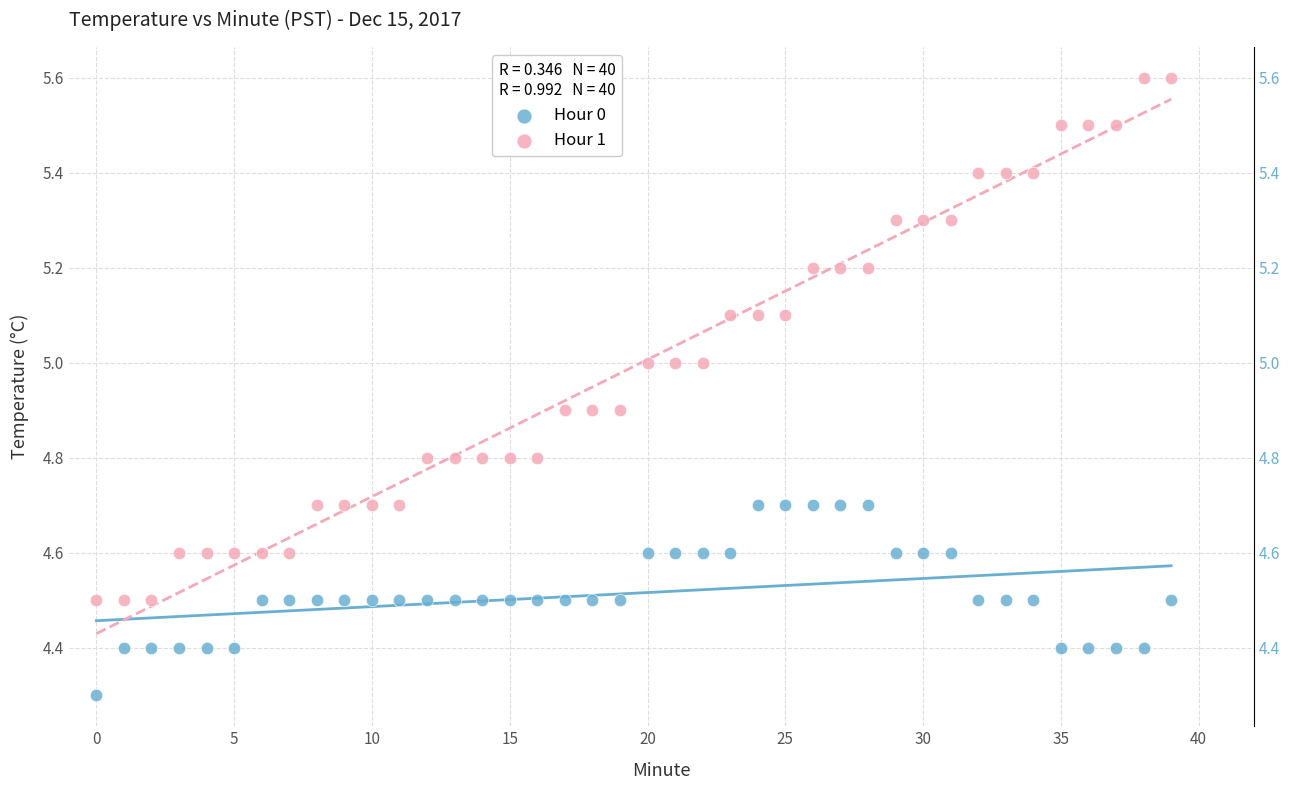

Which series contains the highest Y value?

Hour 1